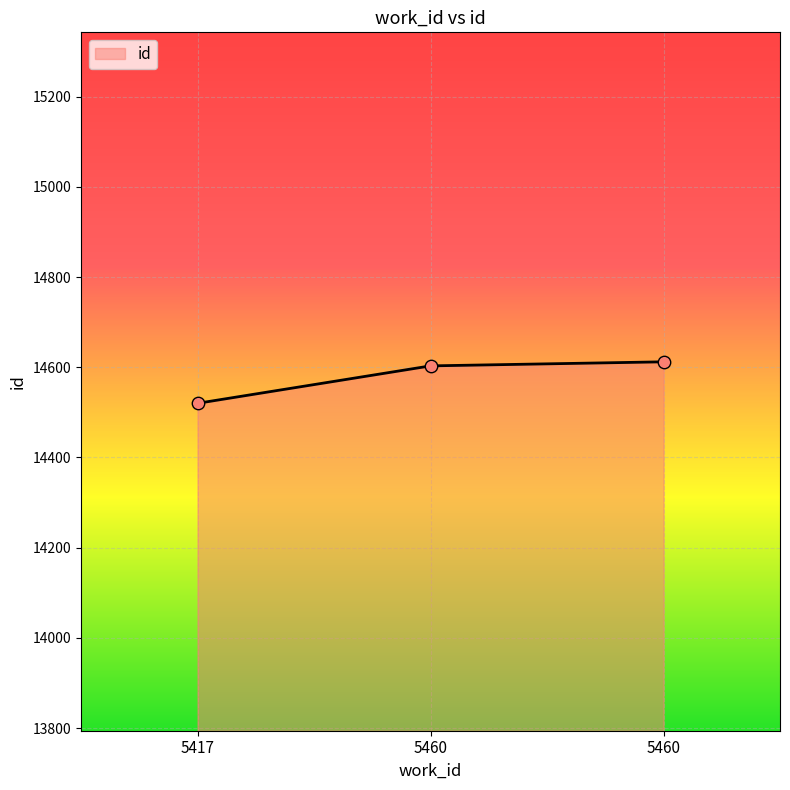

Approximately how many times larger is the value at 5417 compared to 5460?

1.0